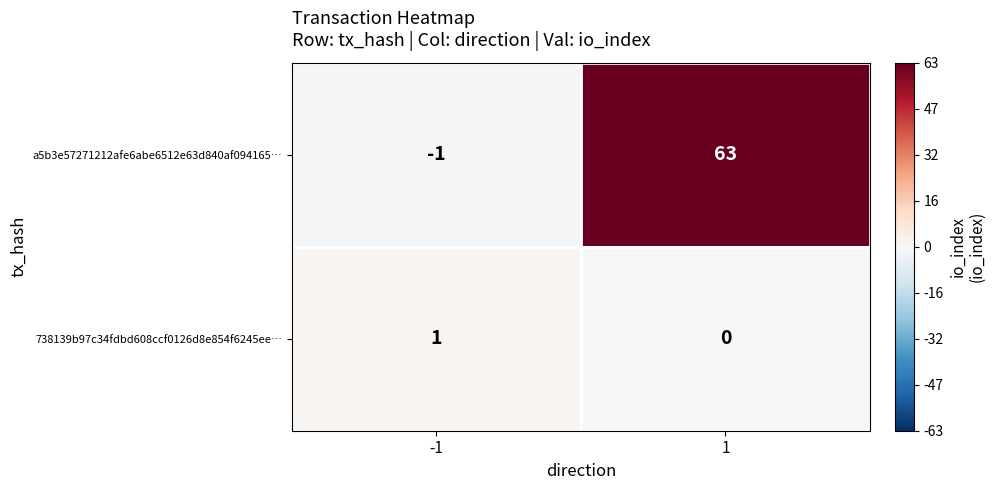

What is the total value across all series at 1?

63